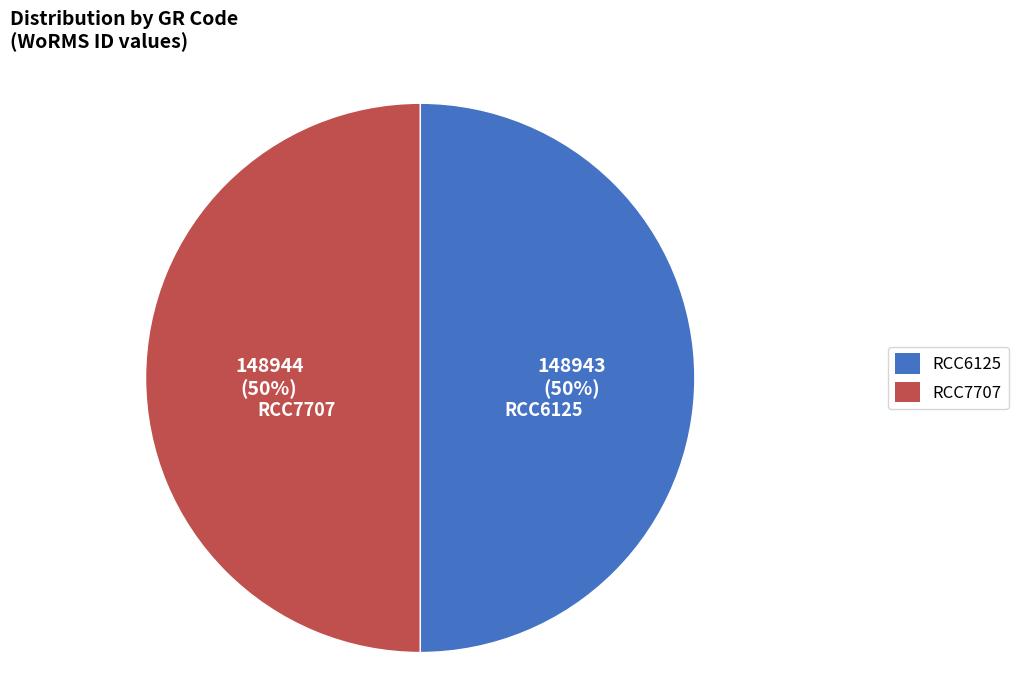

To the nearest percent, what is the combined percentage of RCC6125 and RCC7707?

100%